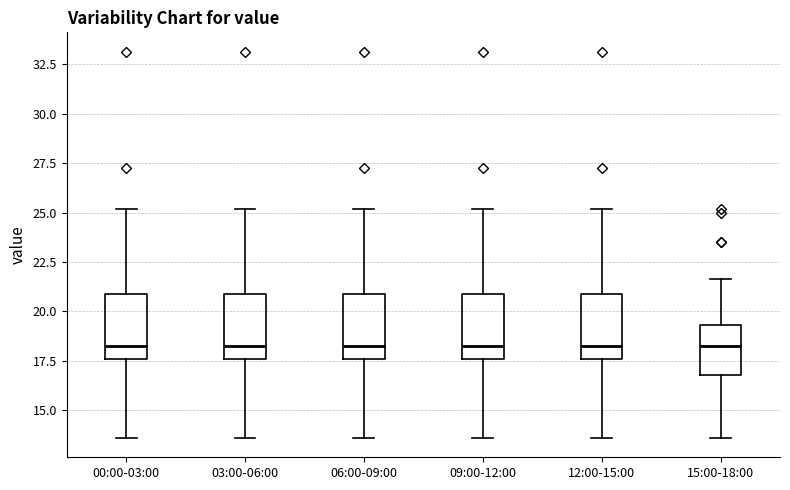

Reading left to right, transcribe this box plot: for each box, give where its median line is, the range the box spans, and where its two whiskers end, as read against the y-axis. The values are not printed on the chart, so give them approximately, as read against the axis.

00:00-03:00: median 18.0, box 17.5 to 21.0, whiskers 13.5 to 25.0
03:00-06:00: median 18.0, box 17.5 to 21.0, whiskers 13.5 to 25.0
06:00-09:00: median 18.0, box 17.5 to 21.0, whiskers 13.5 to 25.0
09:00-12:00: median 18.0, box 17.5 to 21.0, whiskers 13.5 to 25.0
12:00-15:00: median 18.0, box 17.5 to 21.0, whiskers 13.5 to 25.0
15:00-18:00: median 18.5, box 17.0 to 19.5, whiskers 13.5 to 21.5